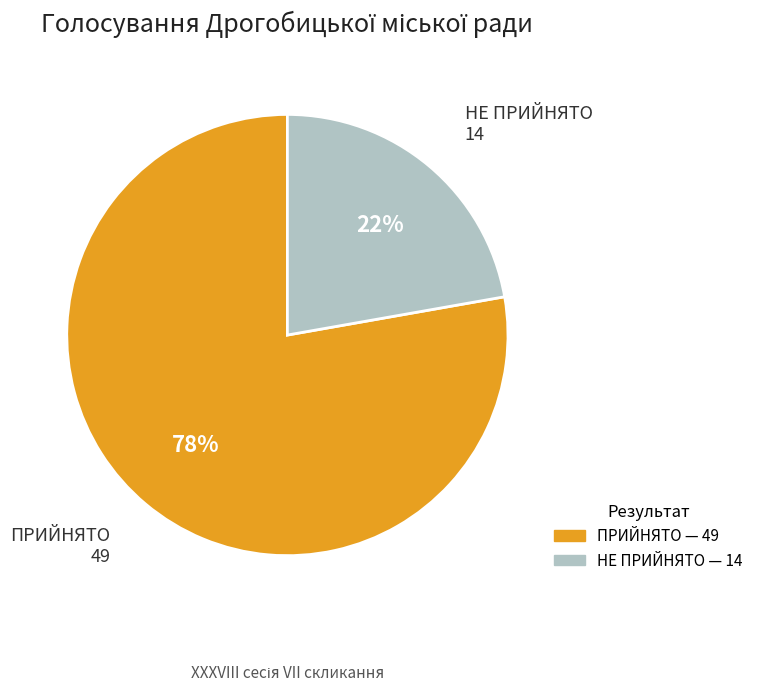

Do НЕ ПРИЙНЯТО and ПРИЙНЯТО together represent more than half of the pie?

Yes